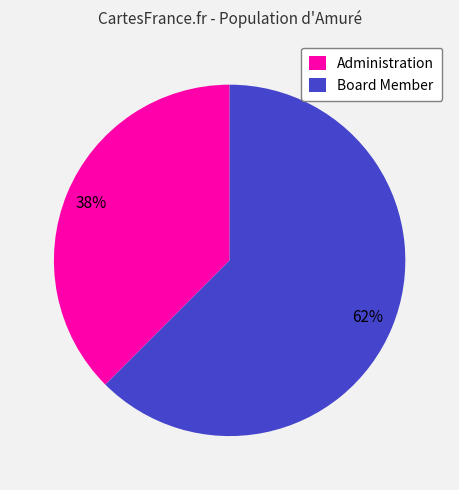

Do Board Member and Administration together represent more than half of the pie?

Yes